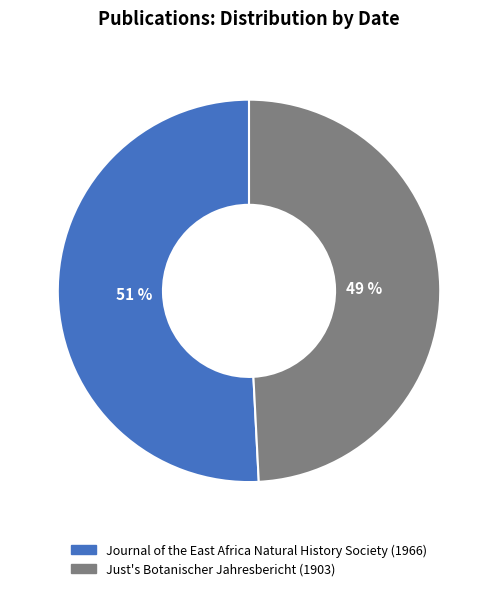

What is the smallest slice in the pie chart?

Just's Botanischer Jahresbericht (1903)